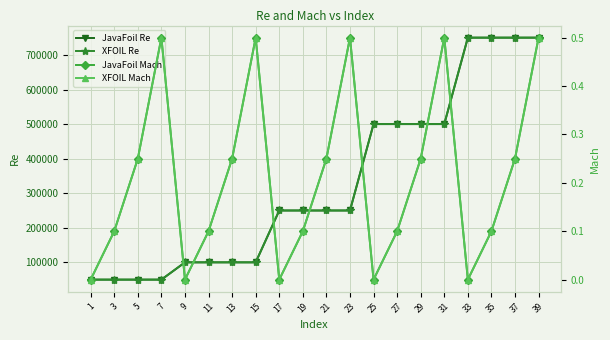

True or false: JavaFoil Mach and XFOIL Mach cross at least once.

False